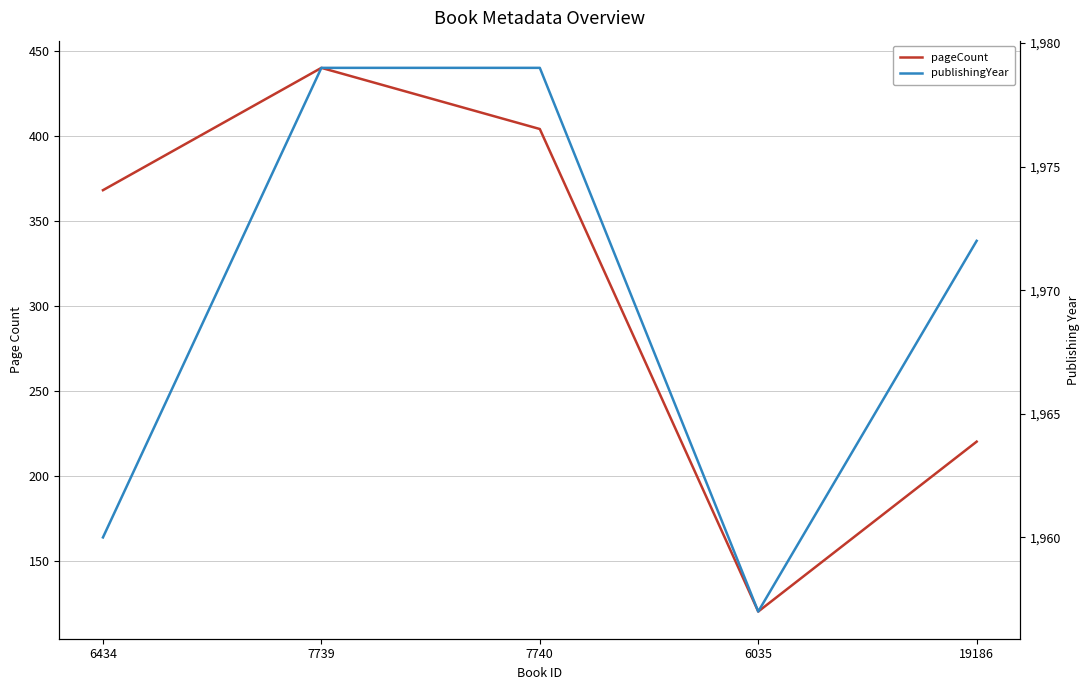

What is the sum of the pageCount values at 7739 and 7740?

844